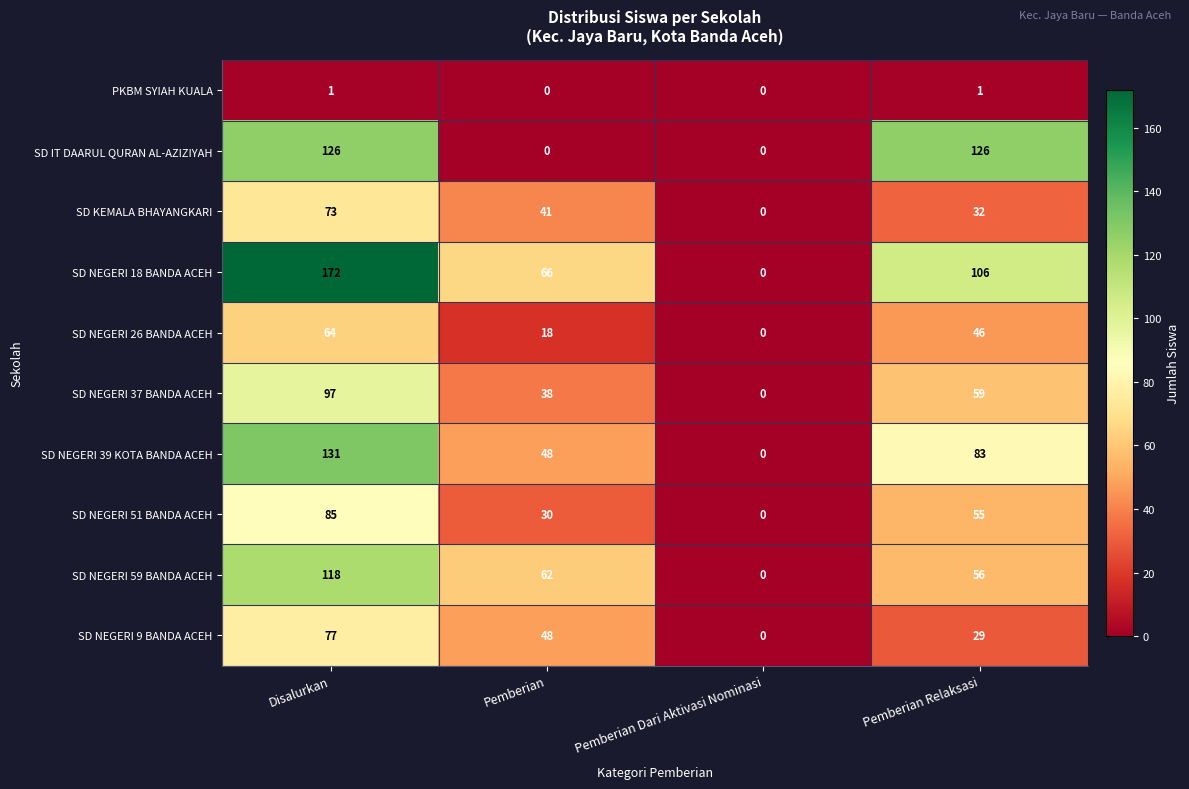

At which category does the chart reach its peak across all series?

Disalurkan